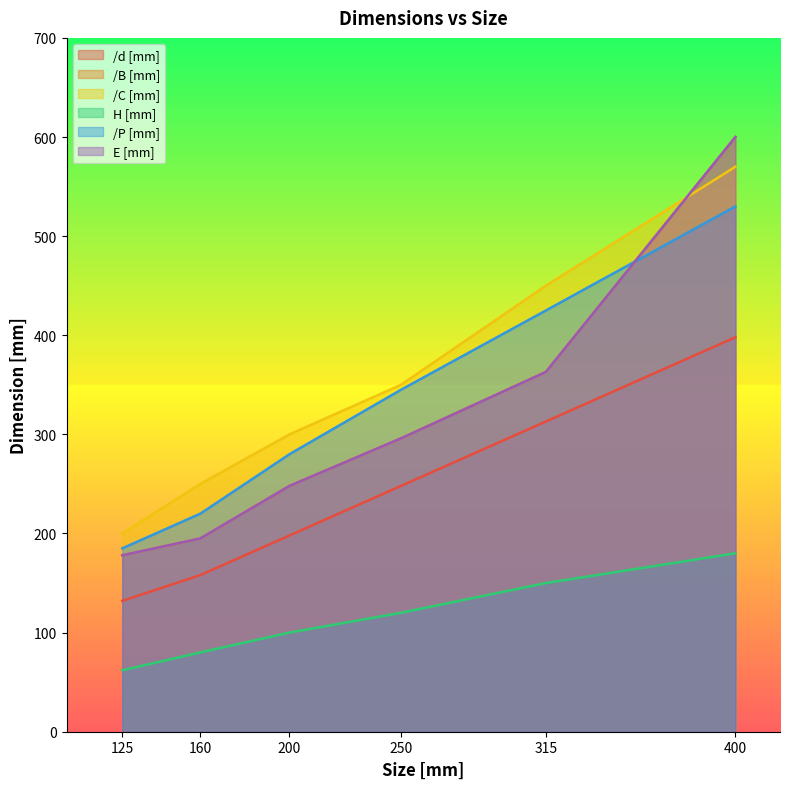

What are all the series names shown in the legend?

/d [mm], /B [mm], /C [mm], H [mm], /P [mm], E [mm]